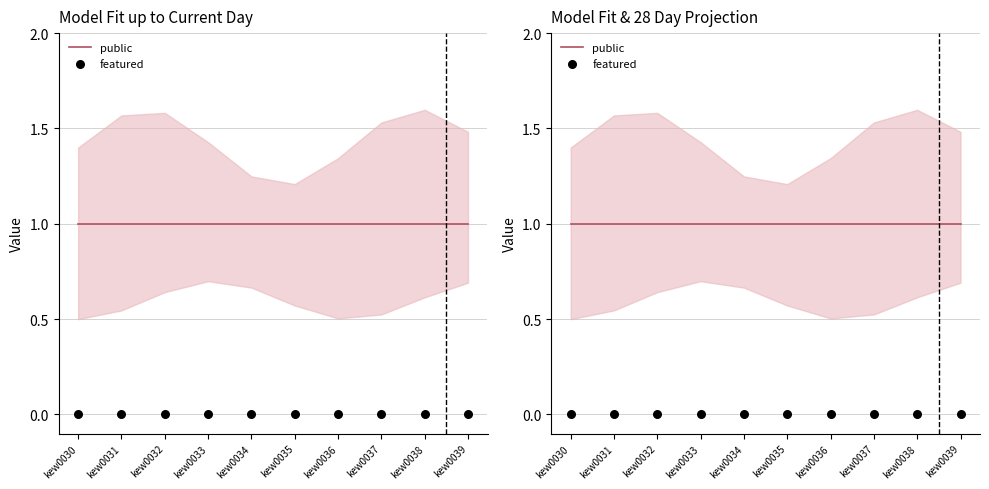

Which series has the largest total across all categories?

public